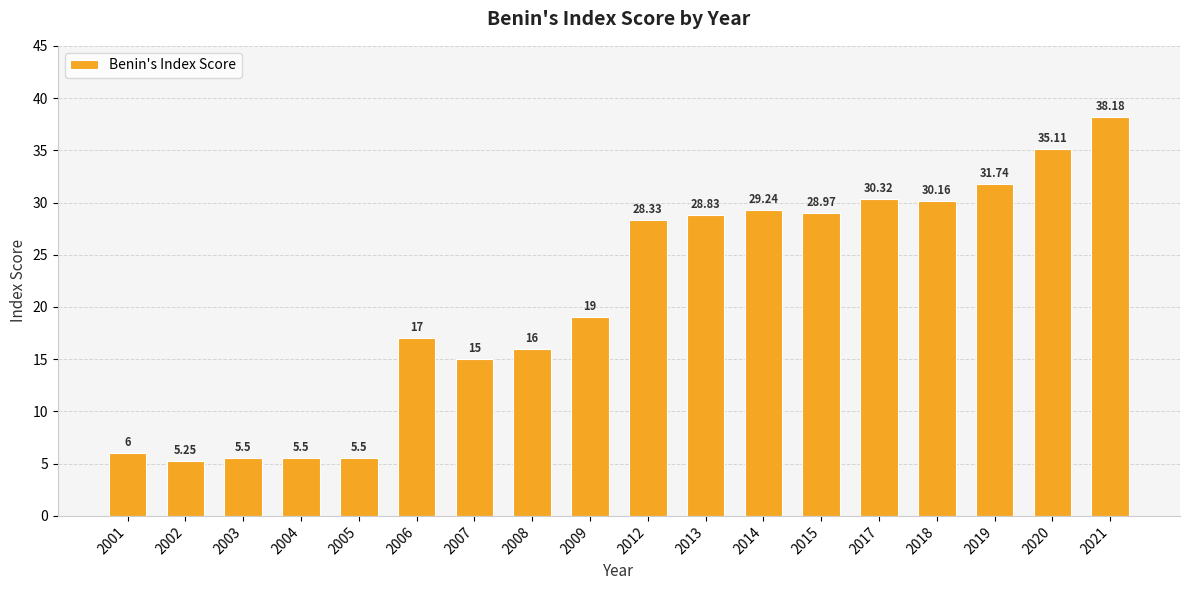

True or false: the data shows 7.2 at 2002.

False